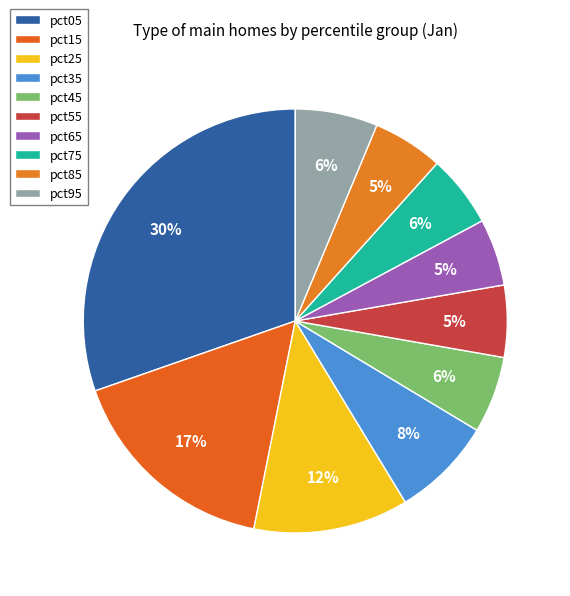

To the nearest percent, what portion does pct25 represent?

12%